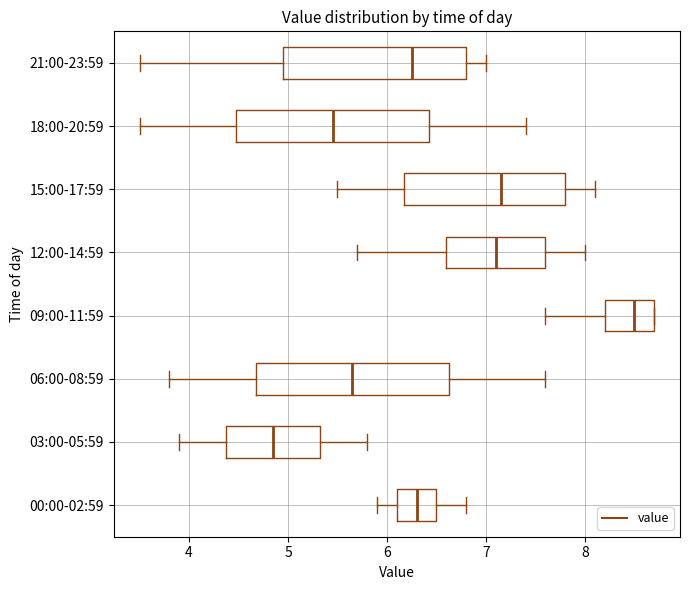

Where does the median line of the box for 00:00-02:59 sit on the x-axis? The values are not printed on the chart, so give them approximately, as read against the axis.

6.3